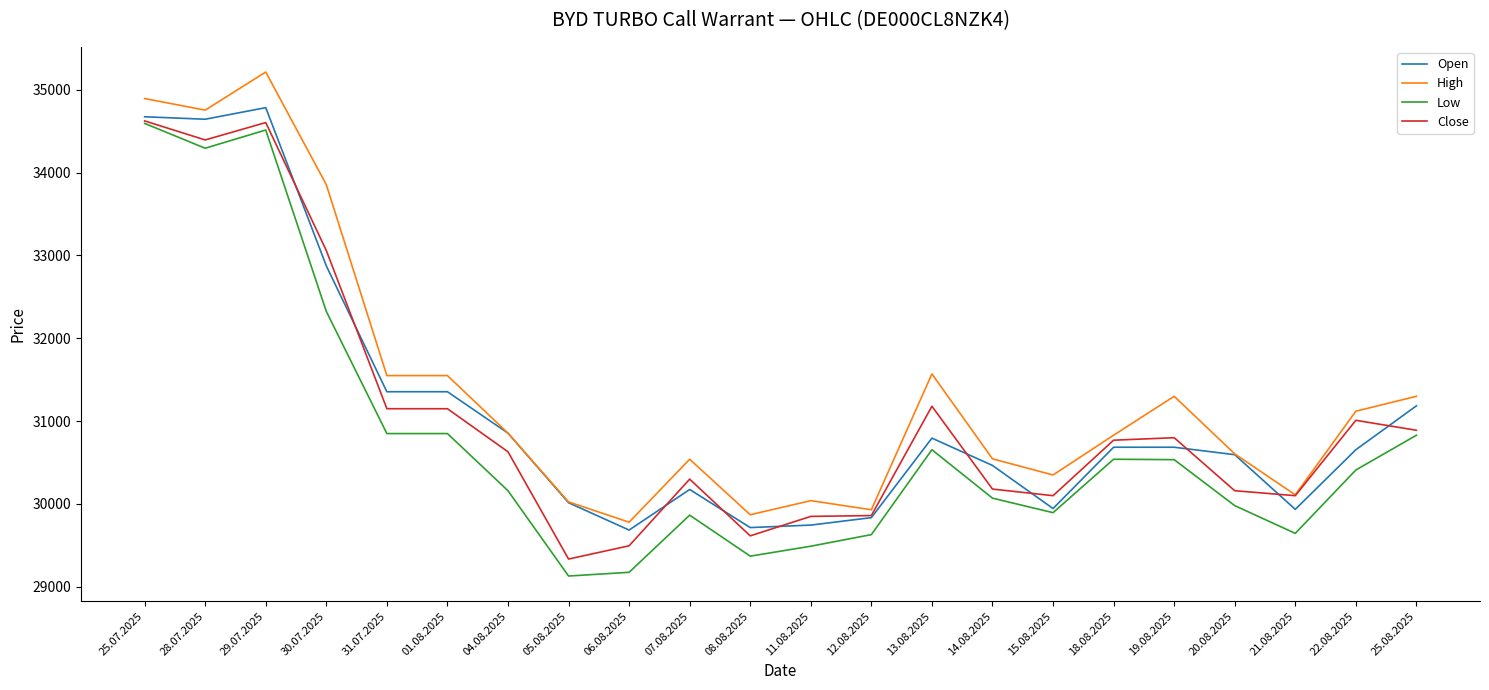

What is the total value across all series at 08.08.2025?

118570